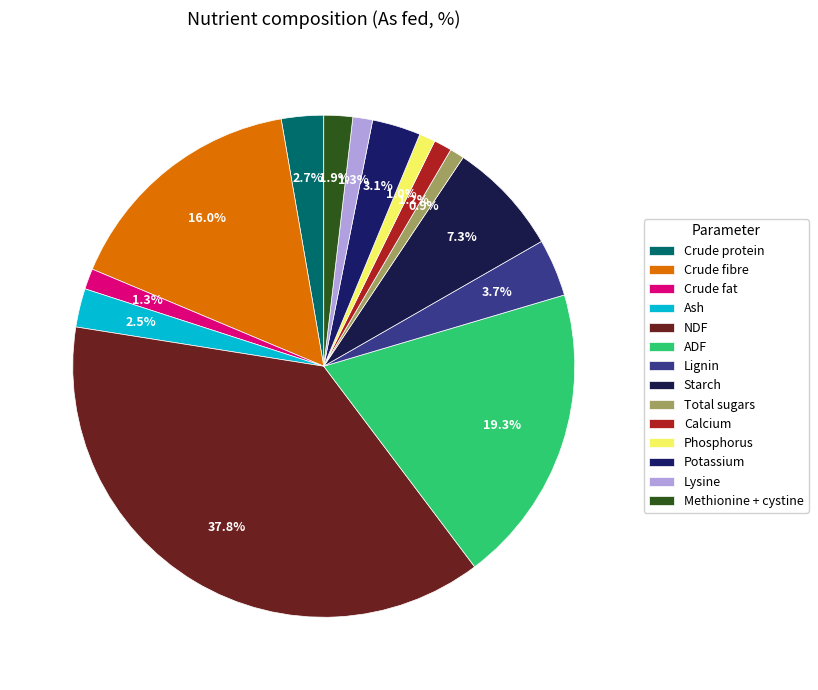

How many segments does this pie chart have?

14